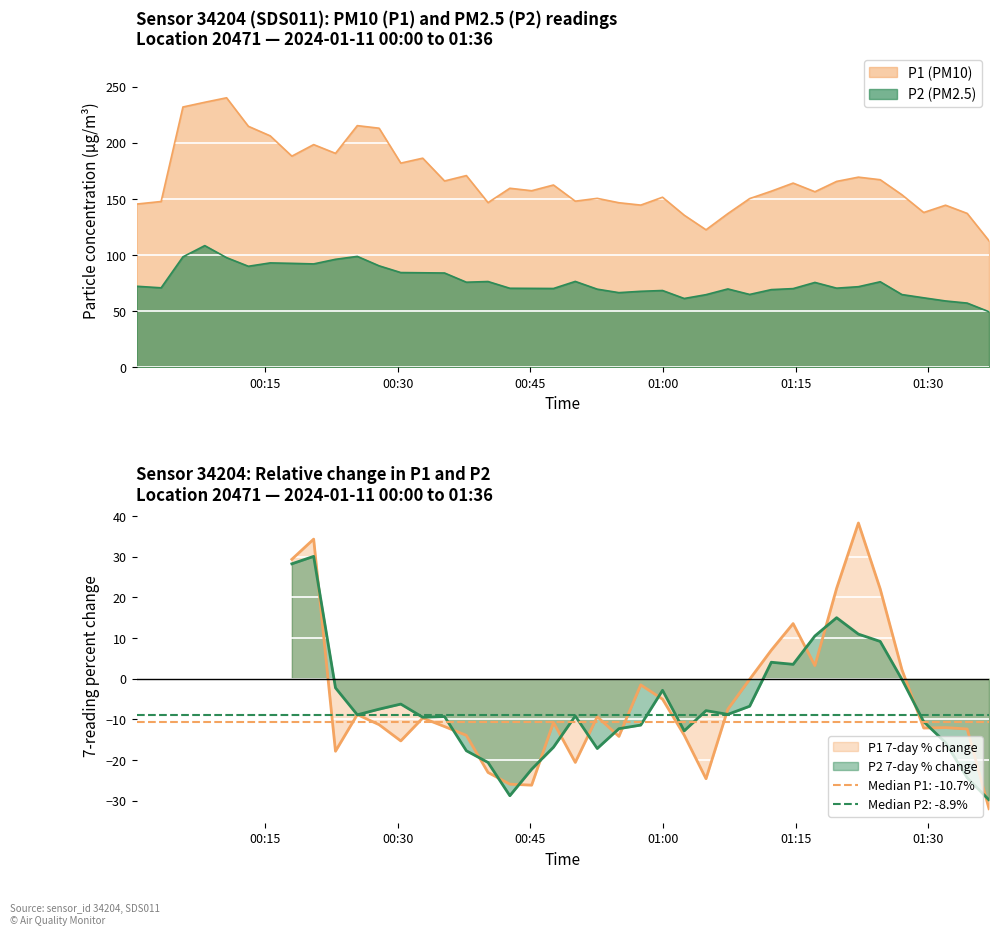

Is it true that P2 equals 119.8 at 18?

False